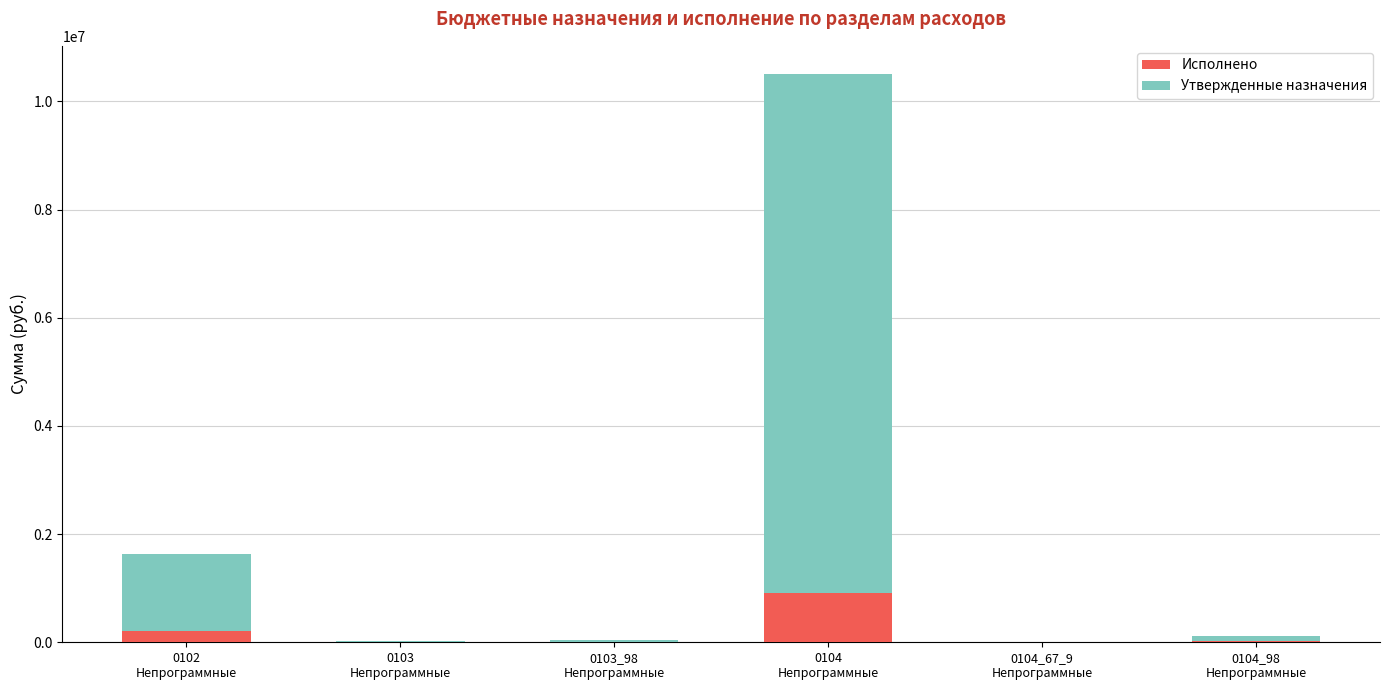

Count the number of data series in this chart.

2